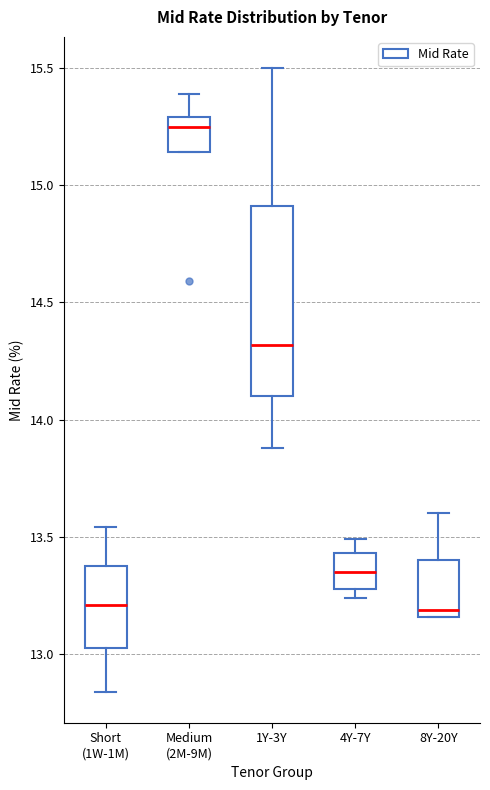

Reading left to right, transcribe this box plot: for each box, give where its median line is, the range the box spans, and where its two whiskers end, as read against the y-axis. The values are not printed on the chart, so give them approximately, as read against the axis.

Short (1W-1M): median 13.20, box 13.05 to 13.40, whiskers 12.85 to 13.55
Medium (2M-9M): median 15.25, box 15.15 to 15.30, whiskers 15.15 to 15.40
1Y-3Y: median 14.30, box 14.10 to 14.90, whiskers 13.90 to 15.50
4Y-7Y: median 13.35, box 13.30 to 13.45, whiskers 13.25 to 13.50
8Y-20Y: median 13.20, box 13.15 to 13.40, whiskers 13.15 to 13.60